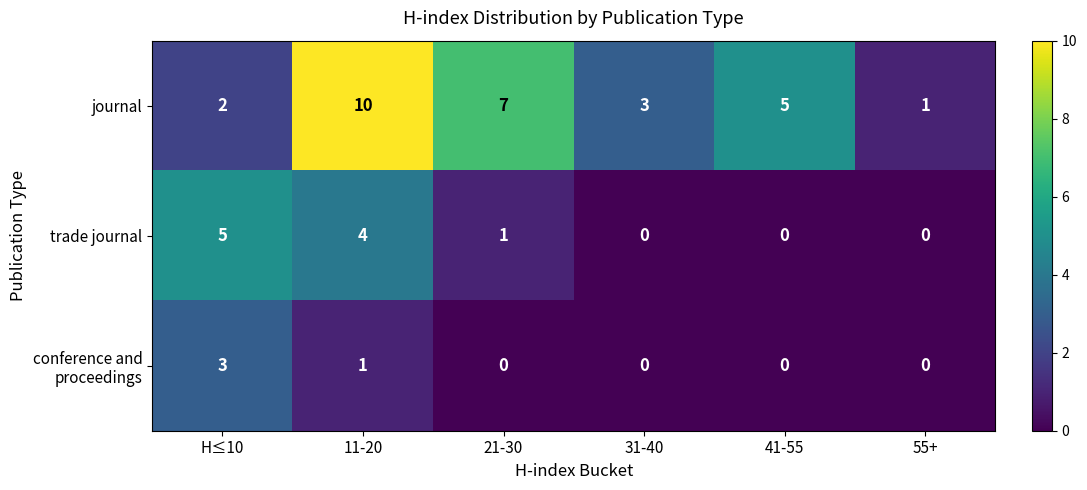

What is the spread (max minus min) of values at 21-30?

7